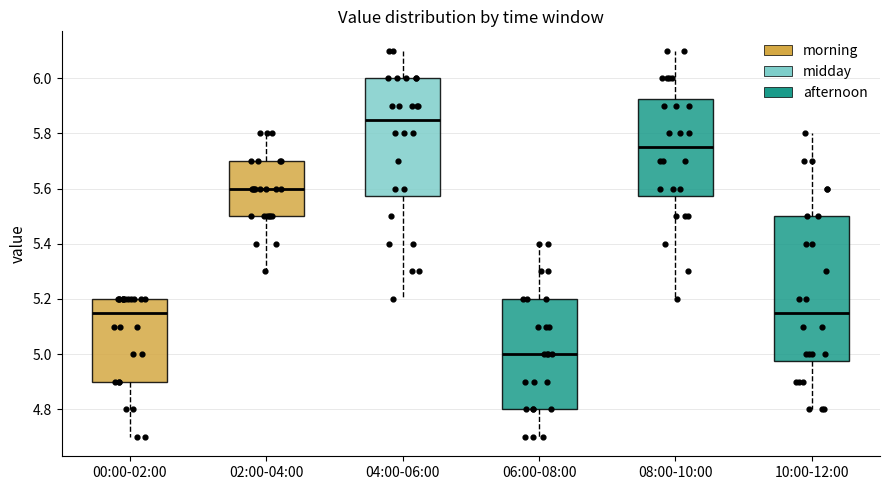

Reading left to right, transcribe this box plot: for each box, give where its median line is, the range the box spans, and where its two whiskers end, as read against the y-axis. The values are not printed on the chart, so give them approximately, as read against the axis.

00:00-02:00: median 5.16, box 4.90 to 5.20, whiskers 4.70 to 5.20
02:00-04:00: median 5.60, box 5.50 to 5.70, whiskers 5.30 to 5.80
04:00-06:00: median 5.86, box 5.58 to 6.00, whiskers 5.20 to 6.10
06:00-08:00: median 5.00, box 4.80 to 5.20, whiskers 4.70 to 5.40
08:00-10:00: median 5.76, box 5.58 to 5.92, whiskers 5.20 to 6.10
10:00-12:00: median 5.16, box 4.98 to 5.50, whiskers 4.80 to 5.80